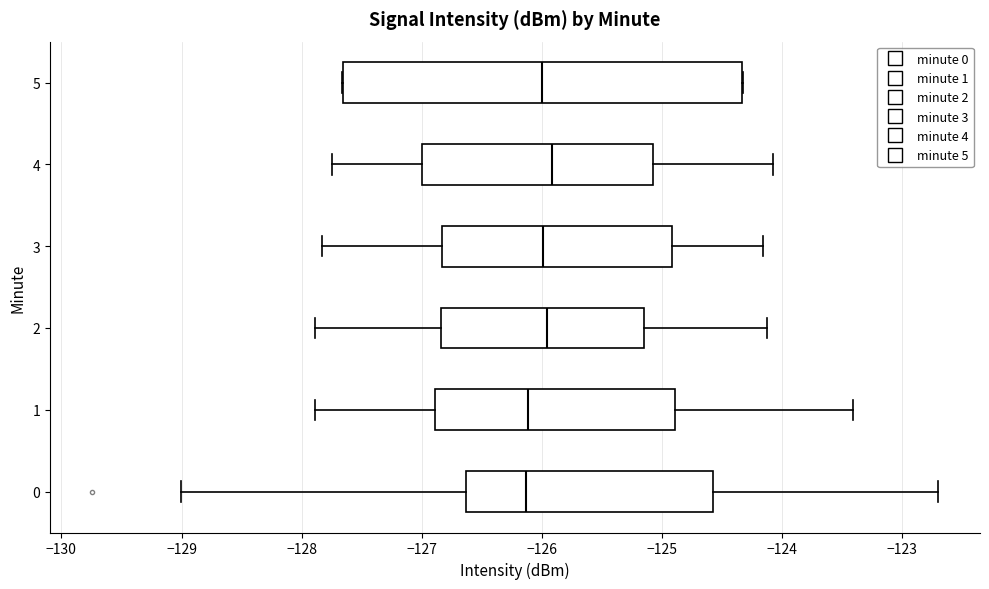

Reading bottom to top, read every box against the x-axis: the position of its median line, the range the box covers, and the ends of its whiskers. The values are not printed on the chart, so give them approximately, as read against the axis.

0: median -126.1, box -126.6 to -124.6, whiskers -129.0 to -122.7
1: median -126.1, box -126.9 to -124.9, whiskers -127.9 to -123.4
2: median -126.0, box -126.8 to -125.1, whiskers -127.9 to -124.1
3: median -126.0, box -126.8 to -124.9, whiskers -127.8 to -124.2
4: median -125.9, box -127.0 to -125.1, whiskers -127.7 to -124.1
5: median -126.0, box -127.7 to -124.3, whiskers -127.7 to -124.3